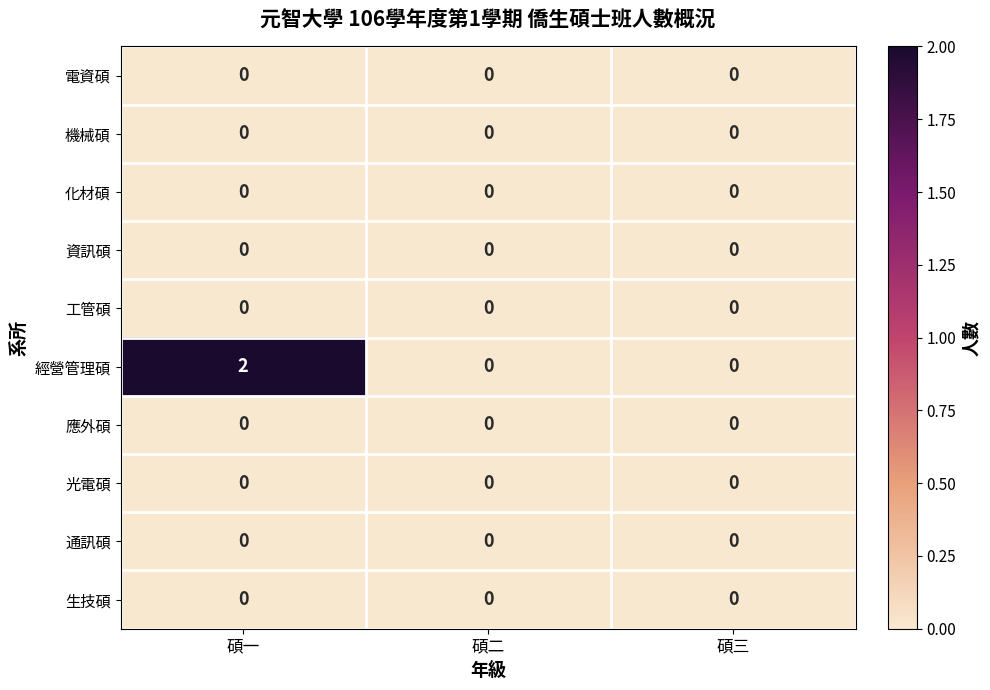

Which series has the largest total across all categories?

經營管理碩